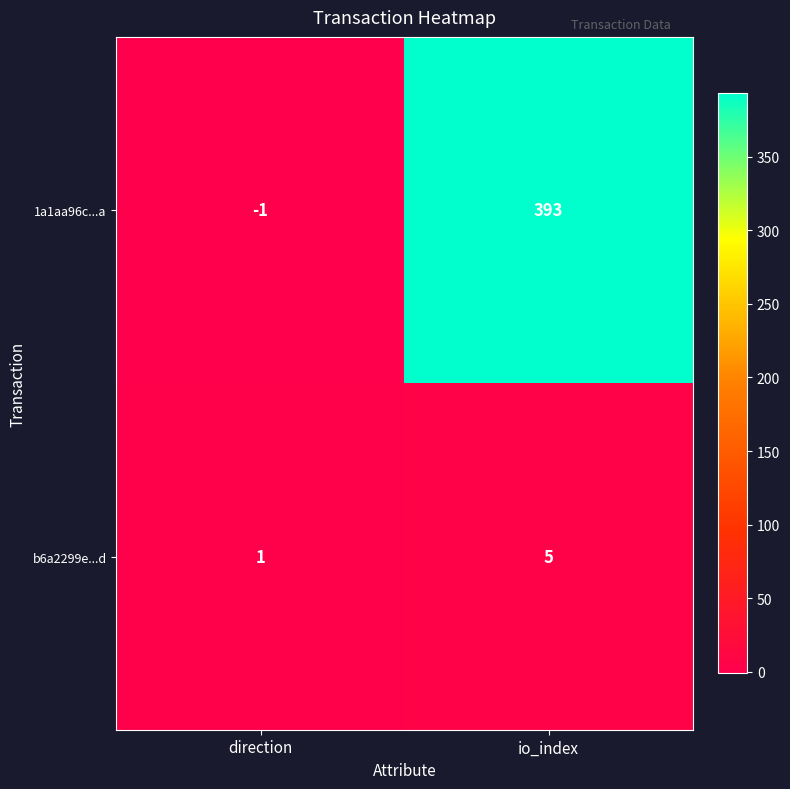

Count the number of categories in the chart.

2